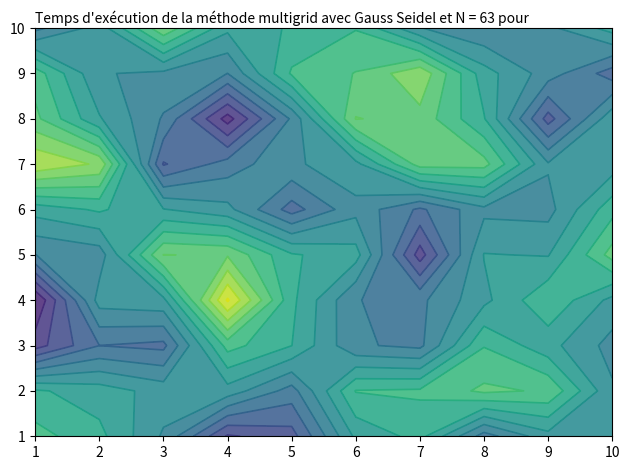

Rank the categories by 9 value from lowest to highest.

3, 6, 10, 2, 4, 7, 9, 1, 5, 8